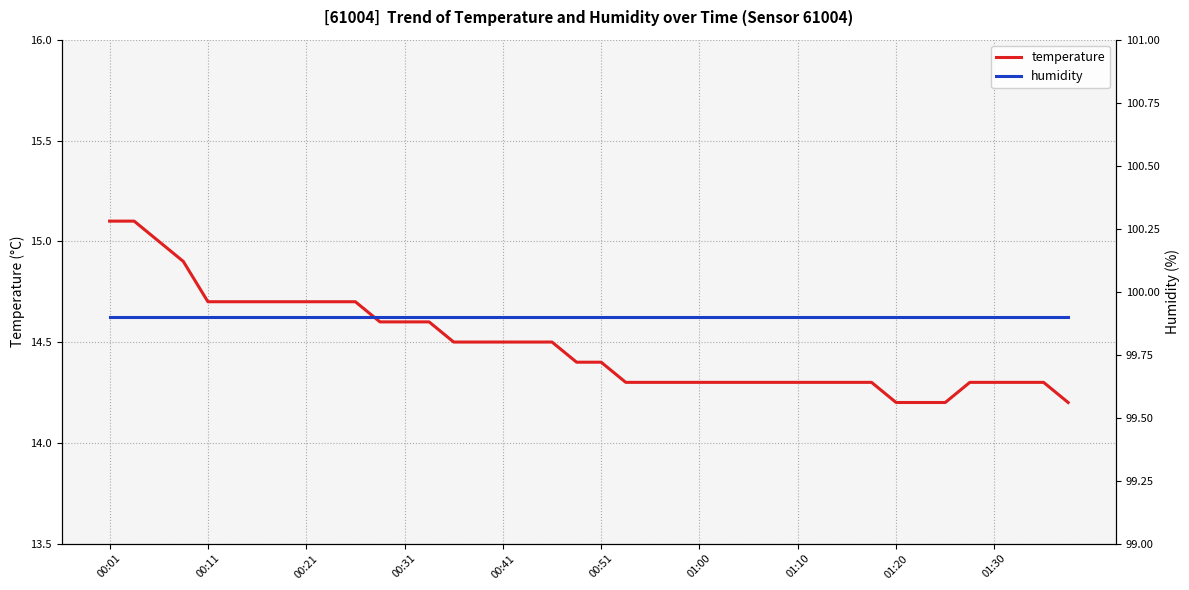

Reading left to right, transcribe all the data shown in this chart.

temperature: 15.1	15.1	15.0	14.9	14.7	14.7	14.7	14.7	14.7	14.7	14.7	14.6	14.6	14.6	14.5	14.5	14.5	14.5	14.5	14.4	14.4	14.3	14.3	14.3	14.3	14.3	14.3	14.3	14.3	14.3	14.3	14.3	14.2	14.2	14.2	14.3	14.3	14.3	14.3	14.2
humidity: 99.9	99.9	99.9	99.9	99.9	99.9	99.9	99.9	99.9	99.9	99.9	99.9	99.9	99.9	99.9	99.9	99.9	99.9	99.9	99.9	99.9	99.9	99.9	99.9	99.9	99.9	99.9	99.9	99.9	99.9	99.9	99.9	99.9	99.9	99.9	99.9	99.9	99.9	99.9	99.9